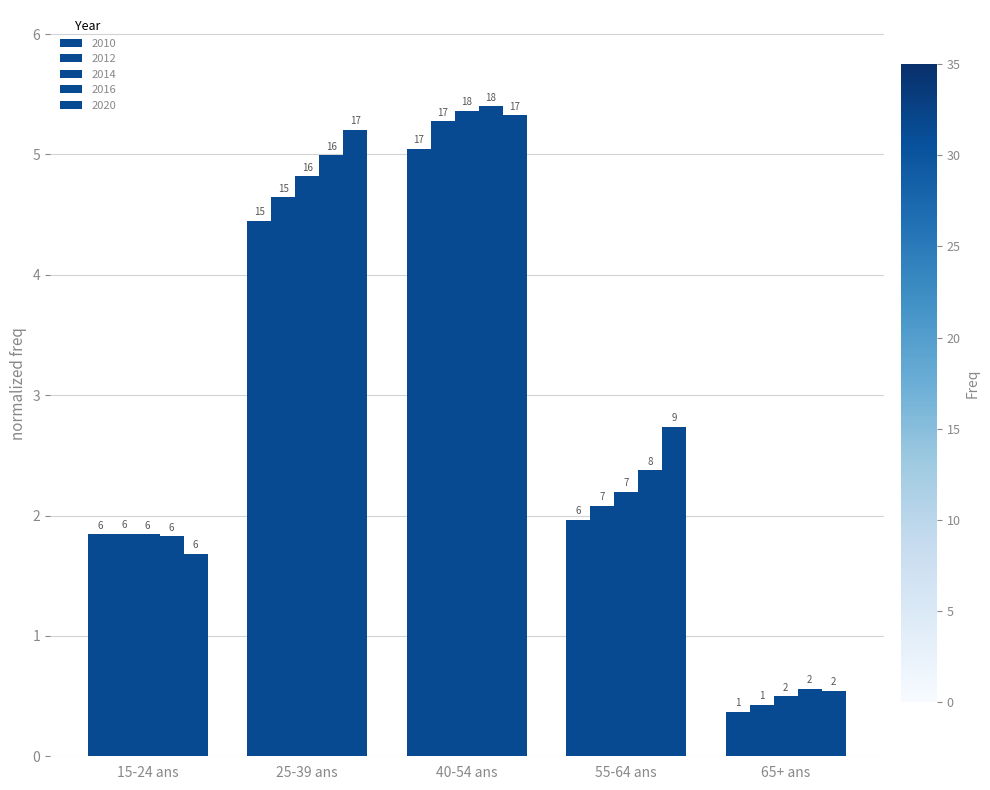

At which category is the sum across all series the highest?

40-54 ans